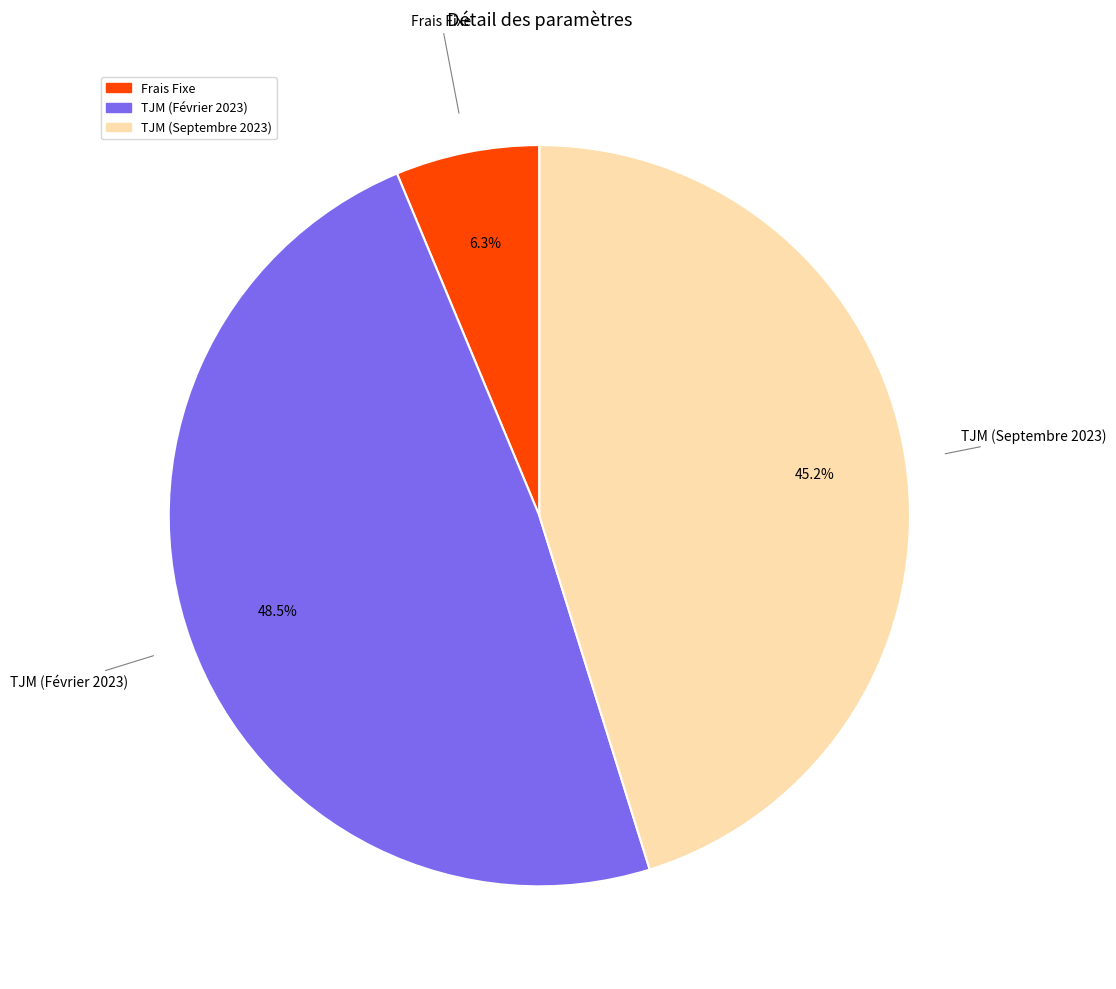

How many slices are in this pie chart?

3